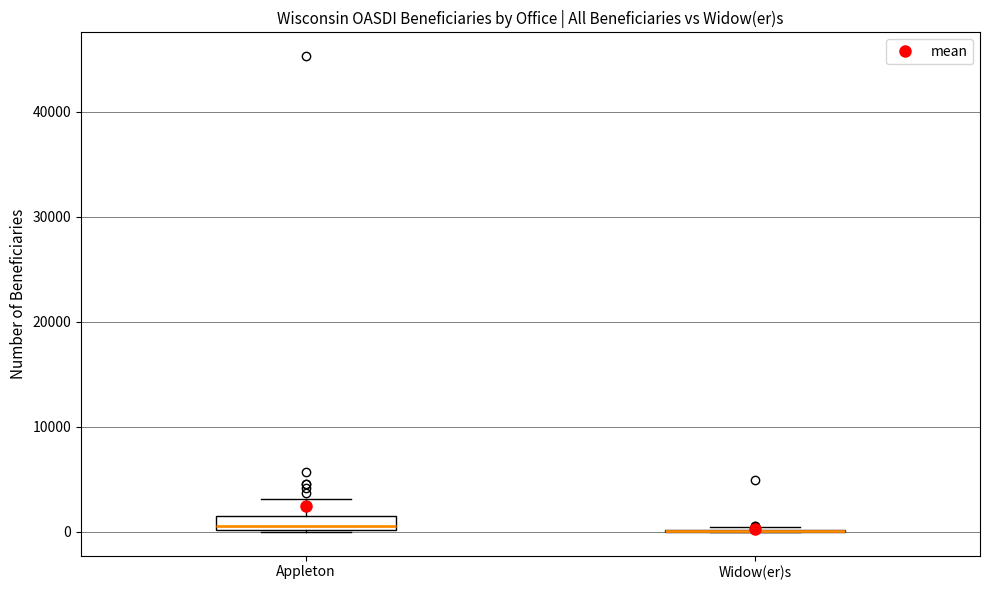

Which box is the tallest, from its lower edge to its upper edge?

Appleton